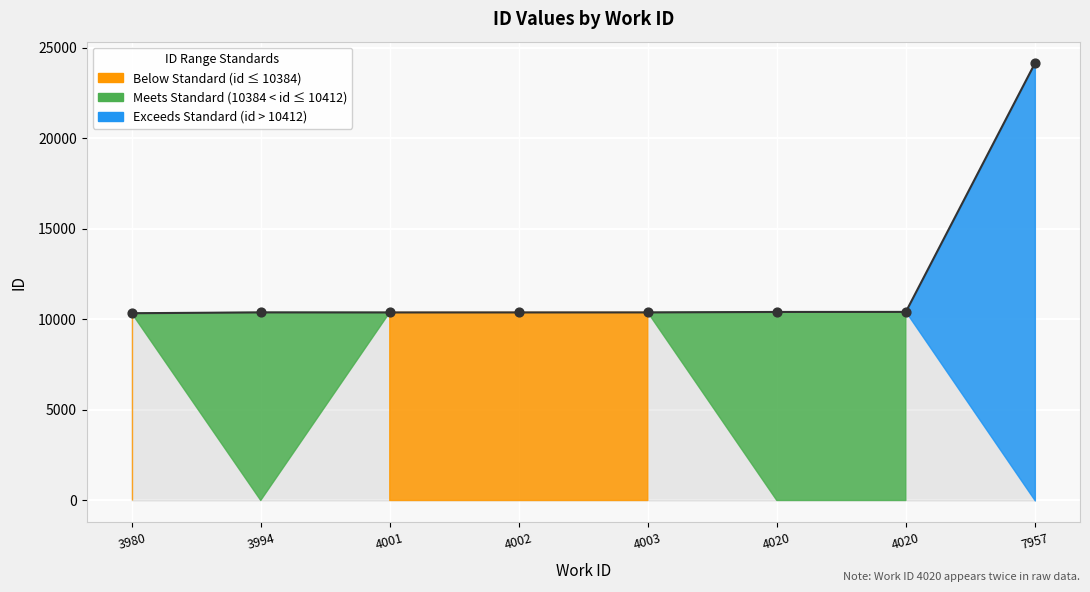

Which has a higher value, 3994 or 4002?

3994